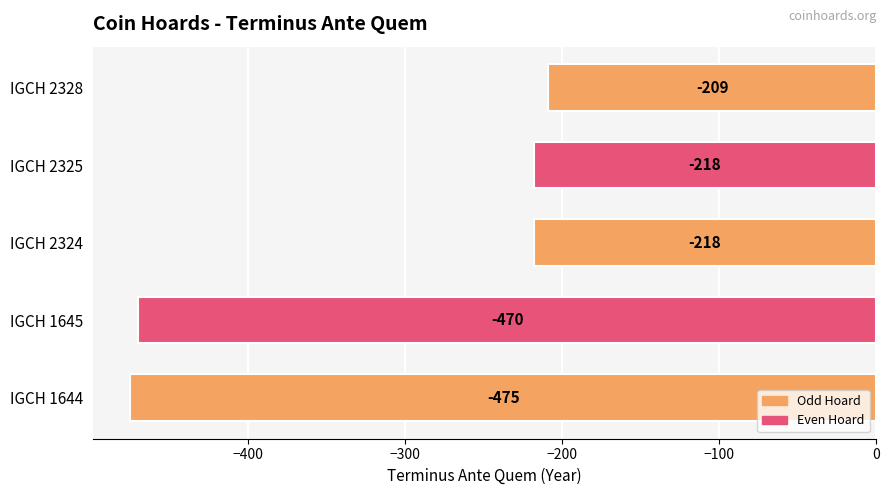

Are the bars horizontal?

Yes